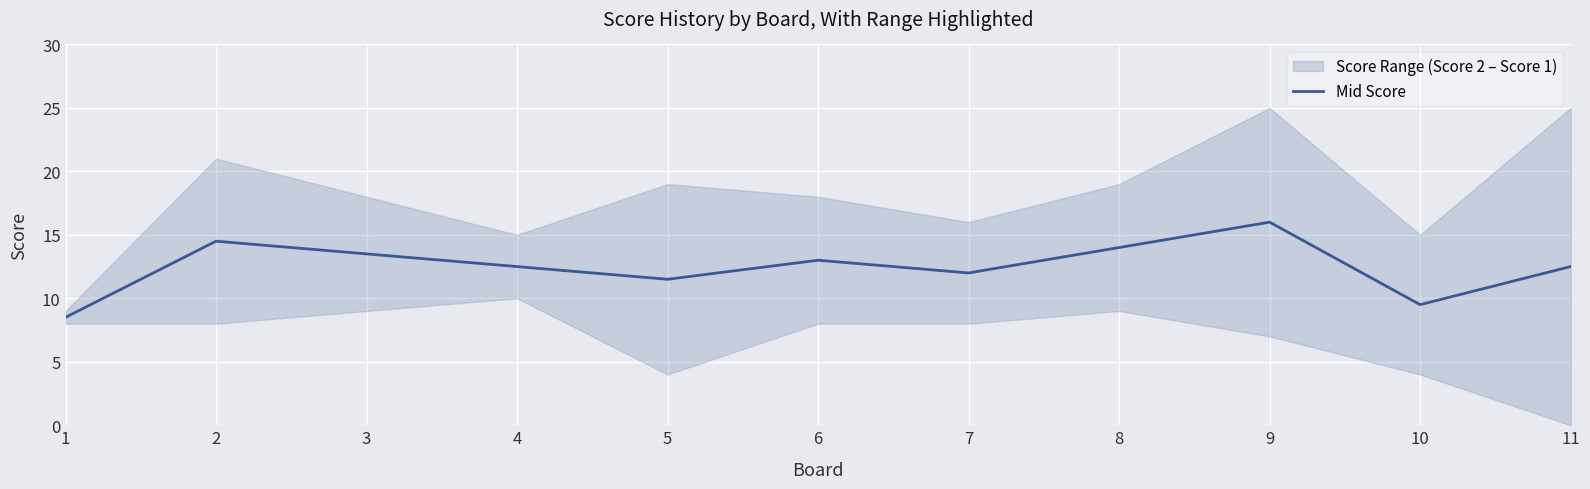

What is the minimum value for Mid Score?

8.5